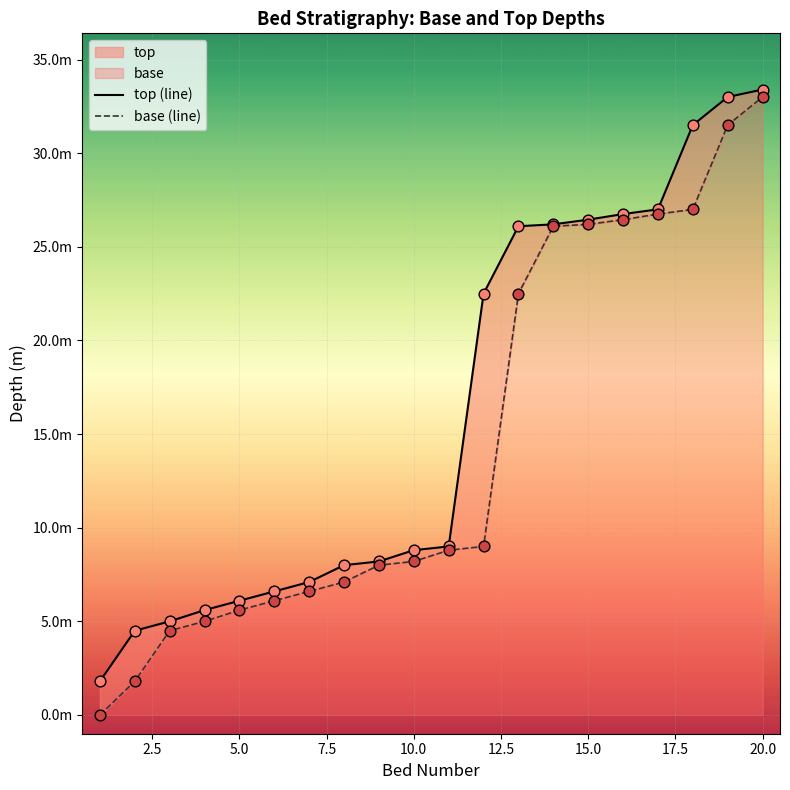

At which category is the sum across all series the highest?

20